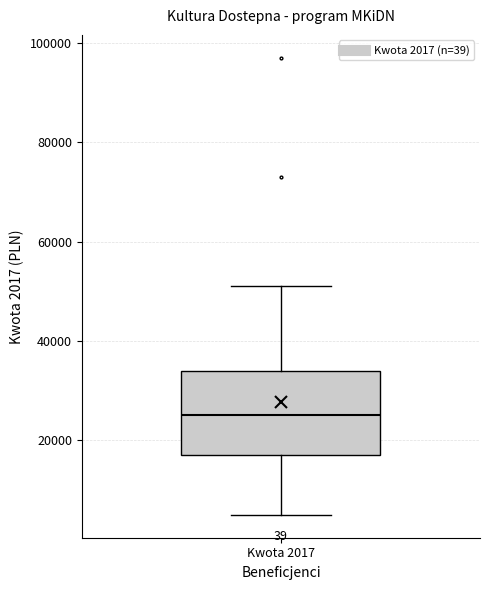

Where does the upper whisker of the box for Kwota 2017 end on the y-axis? The values are not printed on the chart, so give them approximately, as read against the axis.

52000